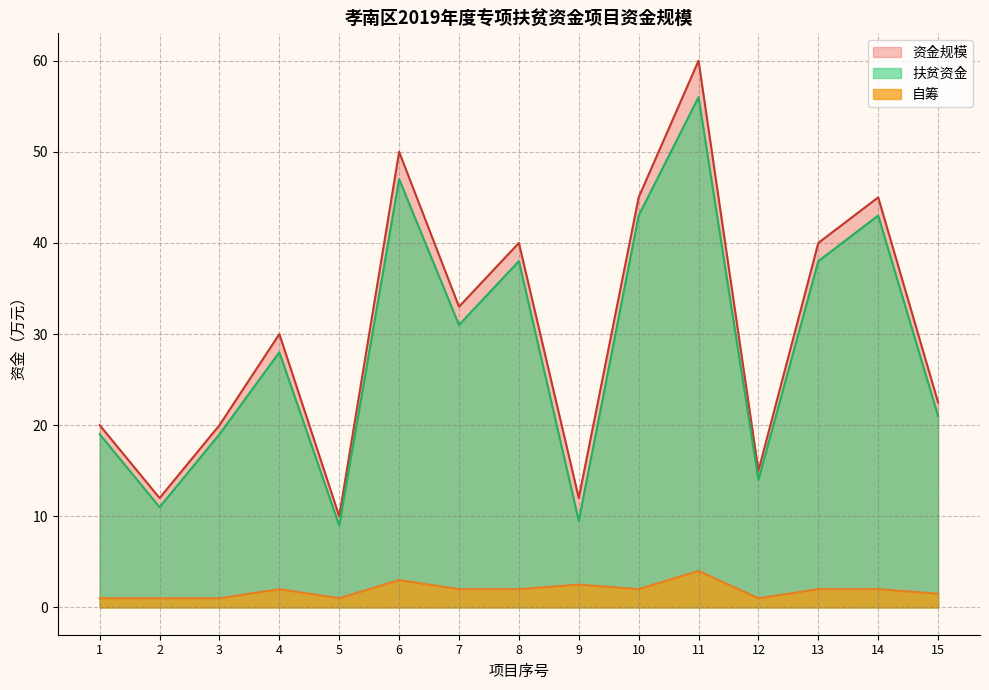

Where is 自筹 nearest to the value 2?

4